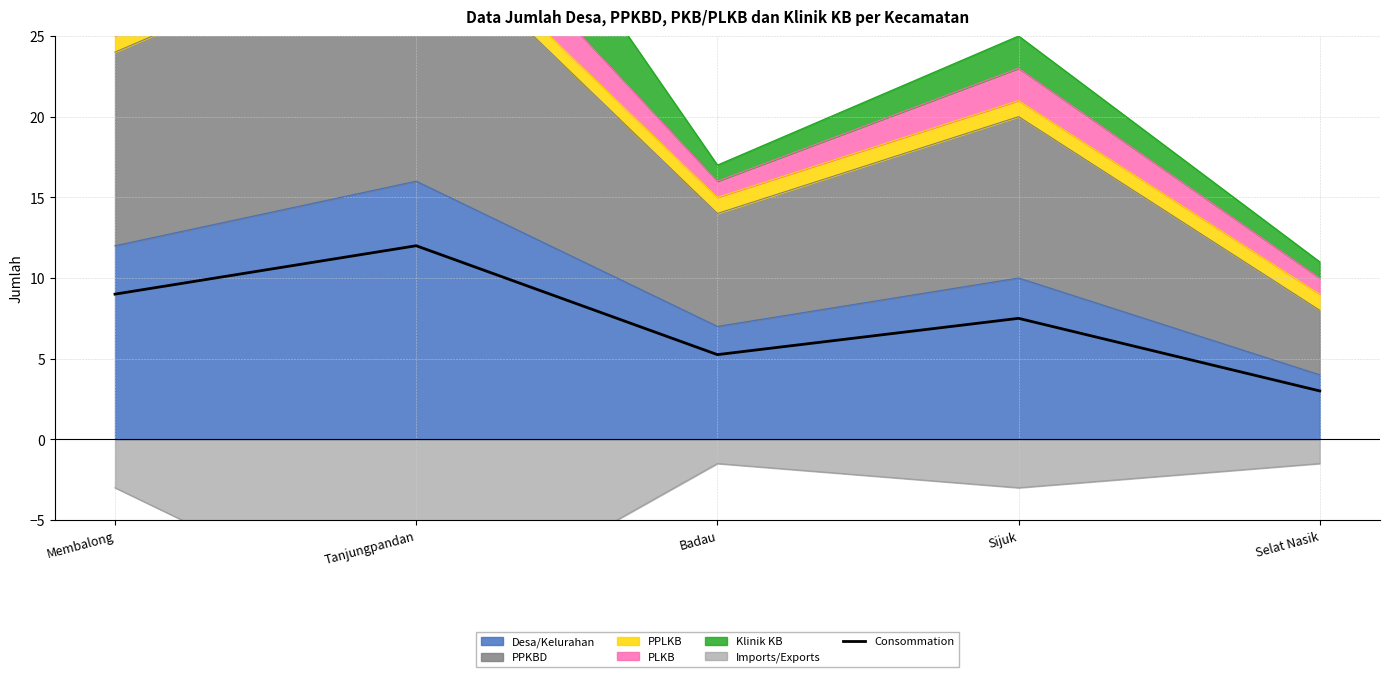

List the labels in order of value, largest first.

Tanjungpandan, Membalong, Sijuk, Badau, Selat Nasik